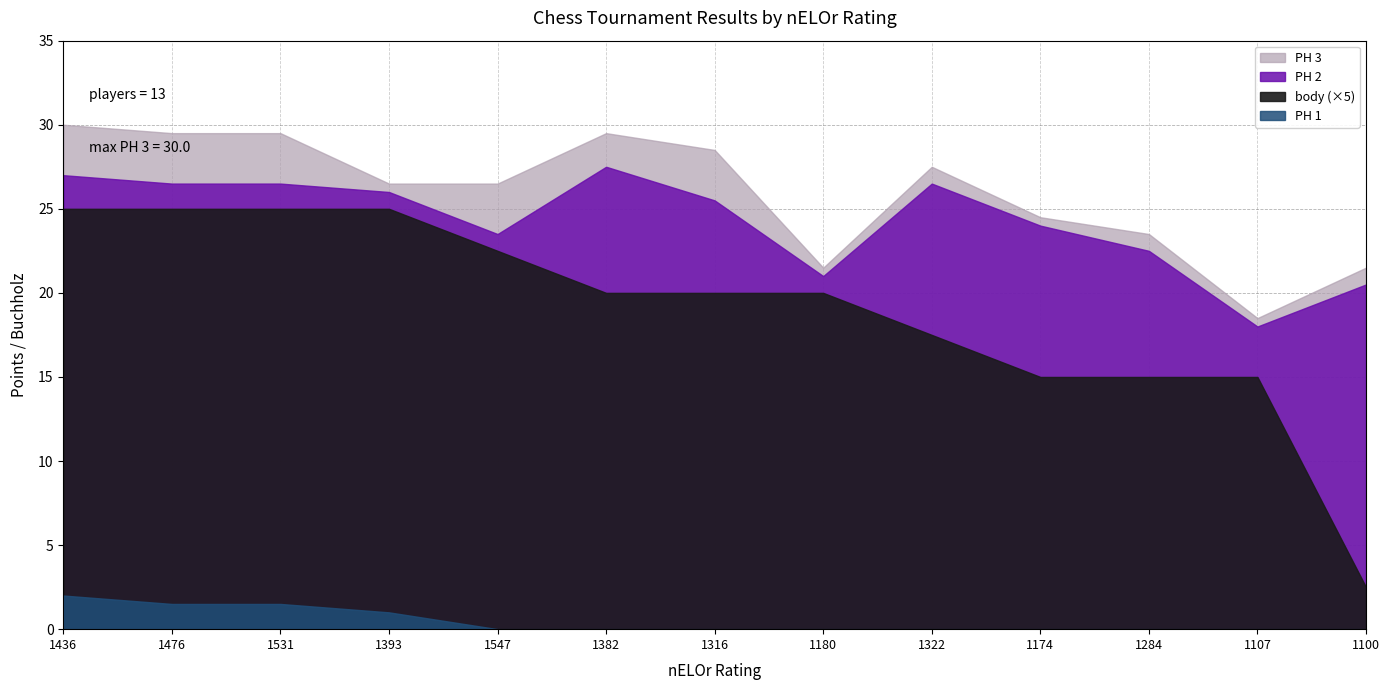

What is the greatest value displayed?

30.0